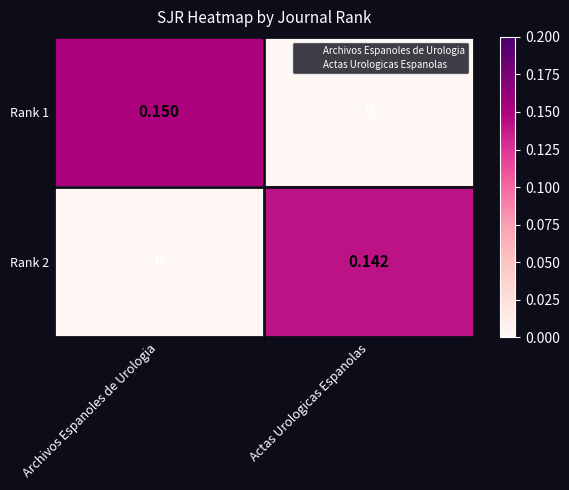

At which category is the sum across all series the highest?

Archivos Espanoles de Urologia